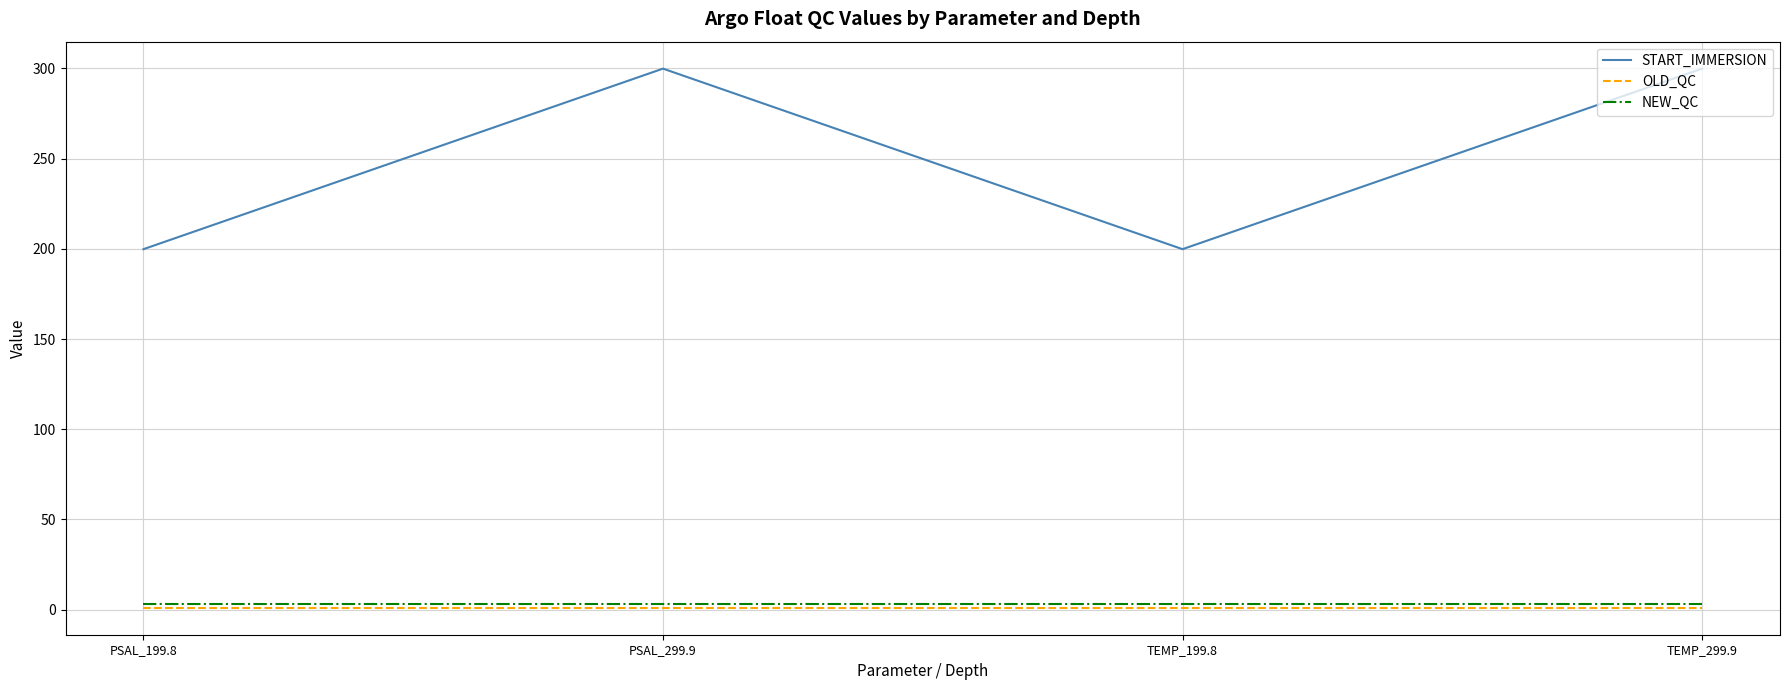

Which series has the largest range (max minus min)?

START_IMMERSION